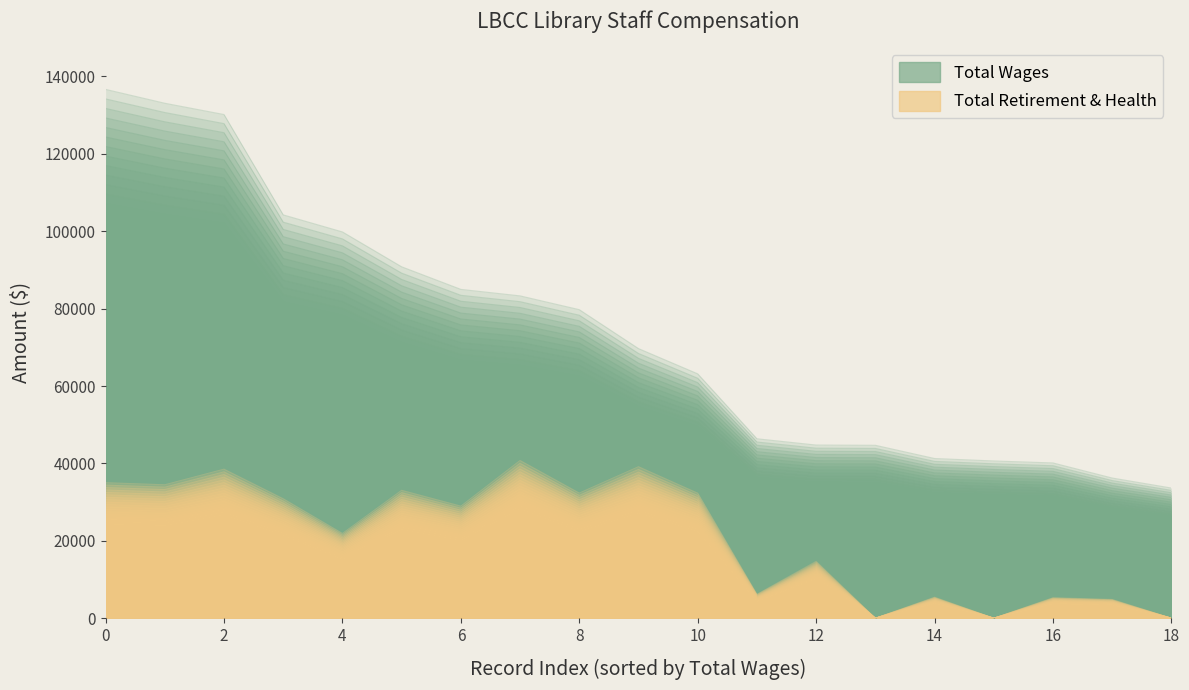

Reading left to right, what are all the values shown in this chart?

total_wages: 102221.7	99540.8	97359.7	77963.3	74667.6	67928.1	63562.8	62306.9	59642.5	52116.9	47236.9	34686.3	33471.5	33427.4	30871.5	30398.0	30015.7	27099.3	25164.2
total_retirement: 33135.5	32625.6	36436.1	29205.9	20720.2	31271.0	27399.9	38556.1	30594.6	37036.8	30571.9	5846.3	13902.4	0.0	5139.6	0.0	5008.1	4584.3	0.0